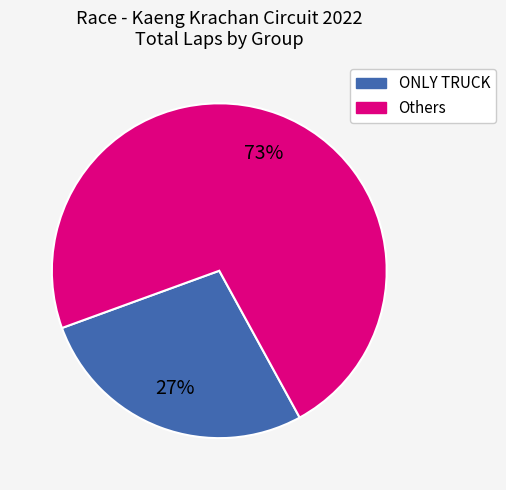

Does any single category account for the majority?

Yes